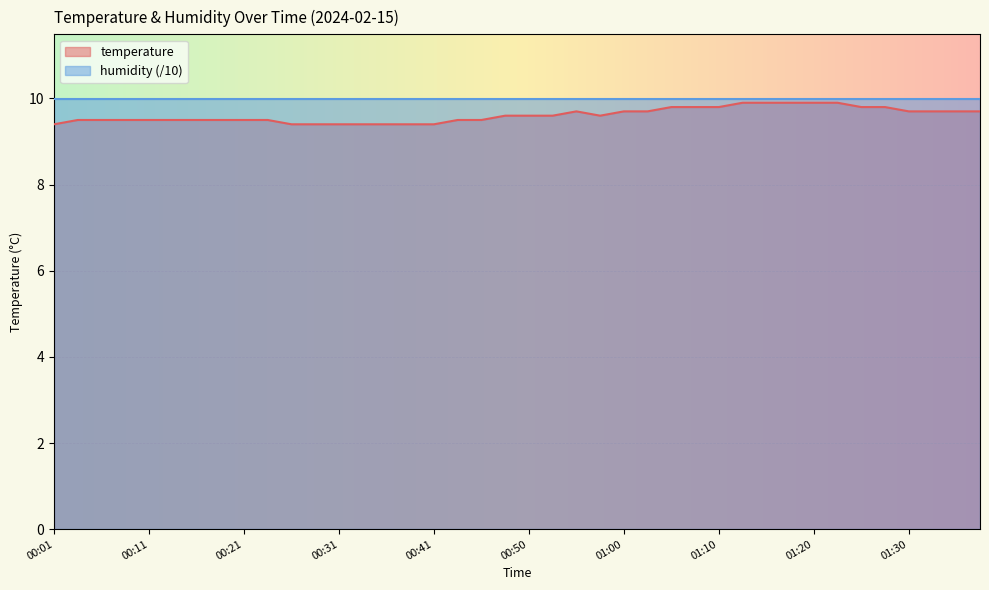

Between 01:13 and 00:48, which is larger?

01:13